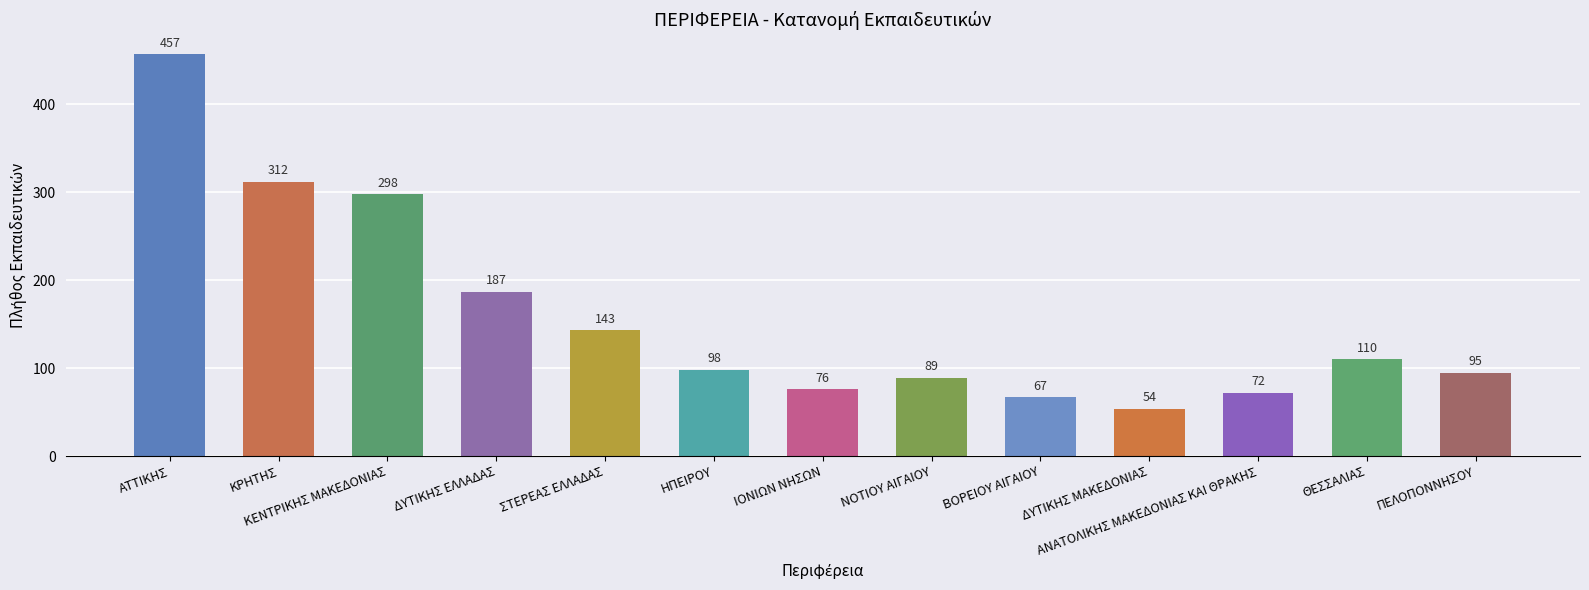

What is the value of the 1st bar from the left?

457